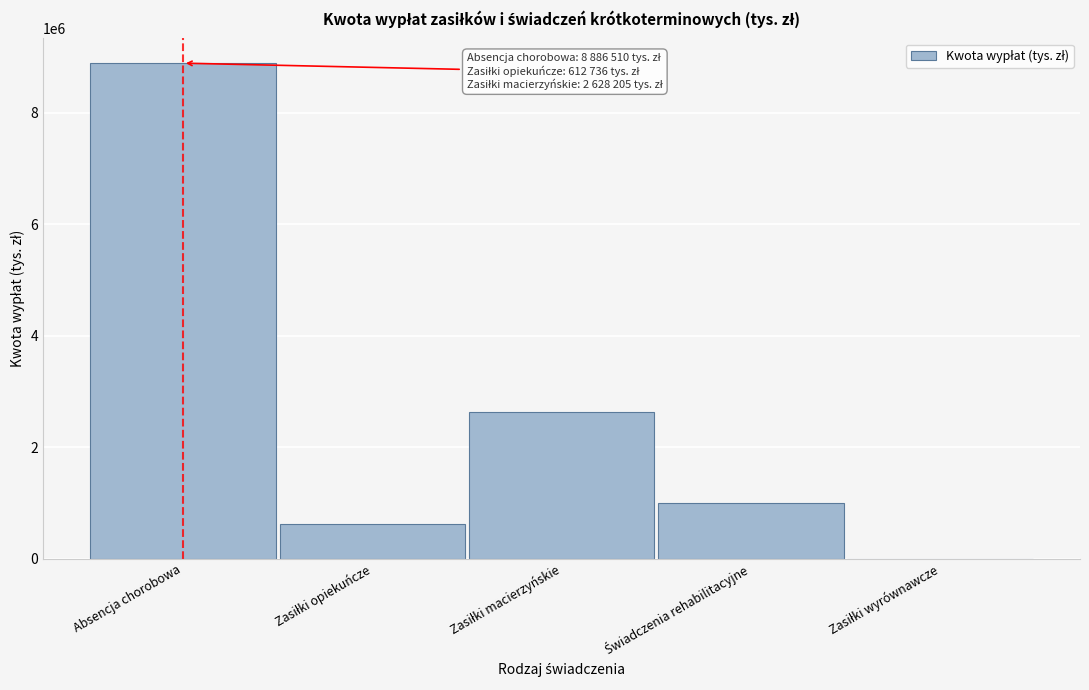

What is the sum of all values?

13127807.7